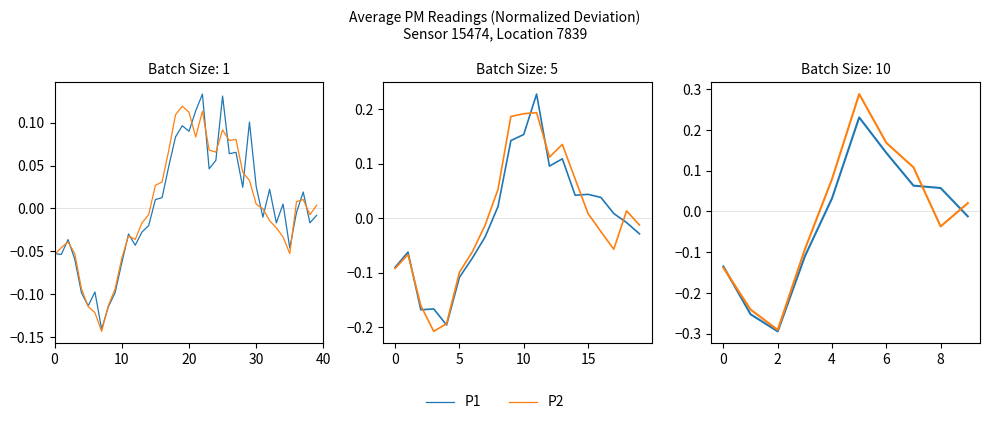

How many values in the P2 series are below 0?

5